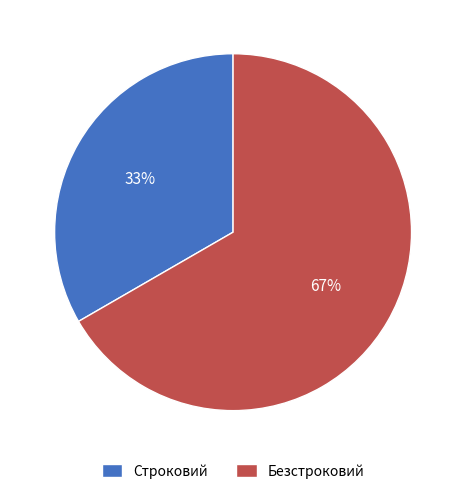

Count the number of slices in the pie.

2